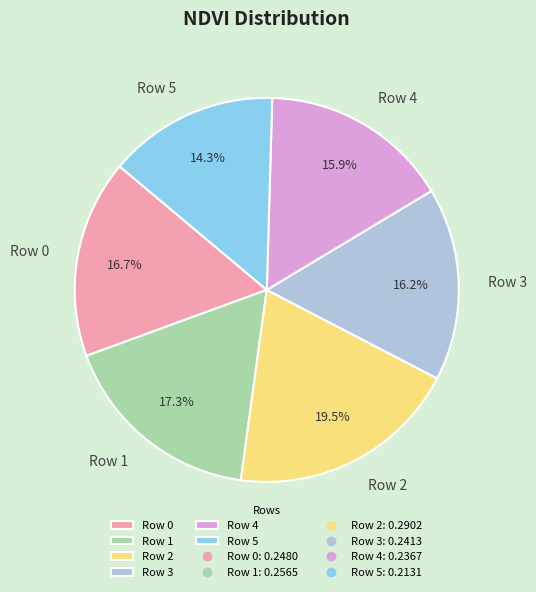

Is there any slice that represents more than half of the pie?

No